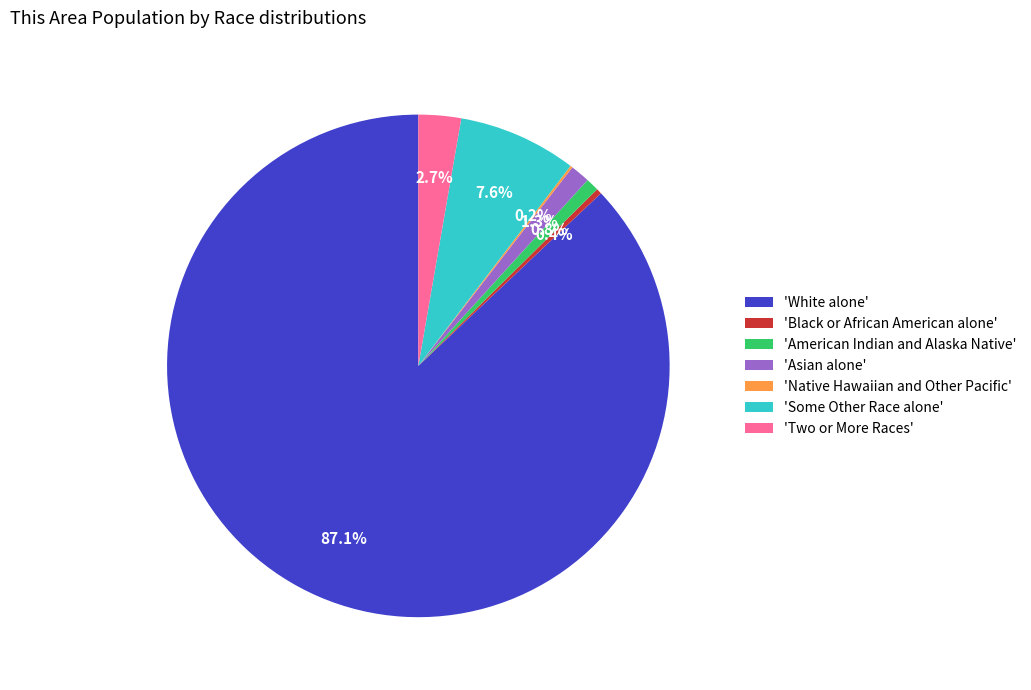

Which slice is the largest?

'White alone'